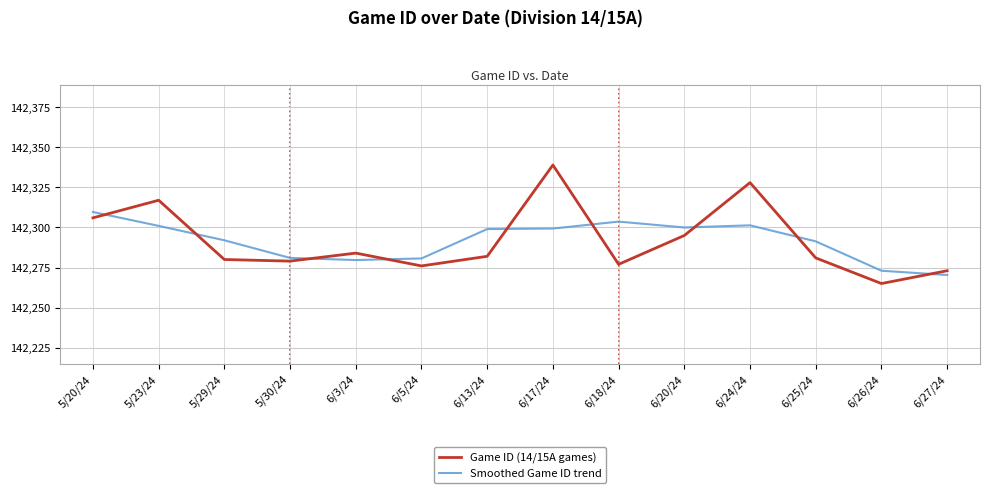

What are all the series names shown in the legend?

Game ID (14/15A games), Smoothed Game ID trend